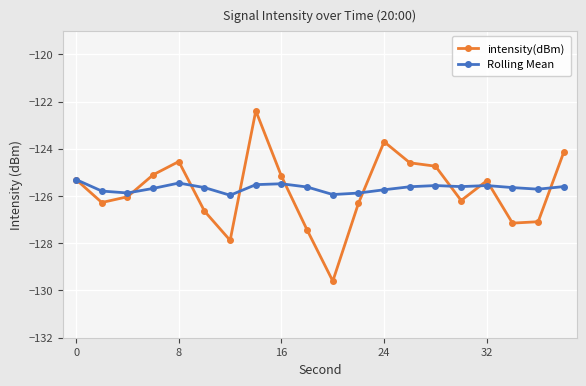

Which series has the widest spread of values?

intensity(dBm)